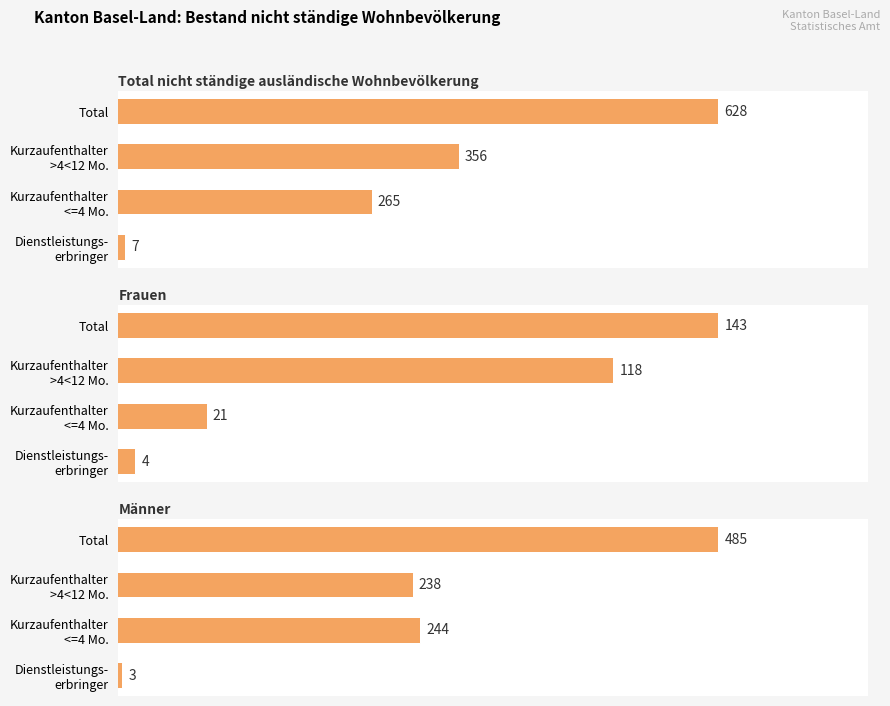

The value of Männer at Dienstleistungs- erbringer is 3. True or false?

True